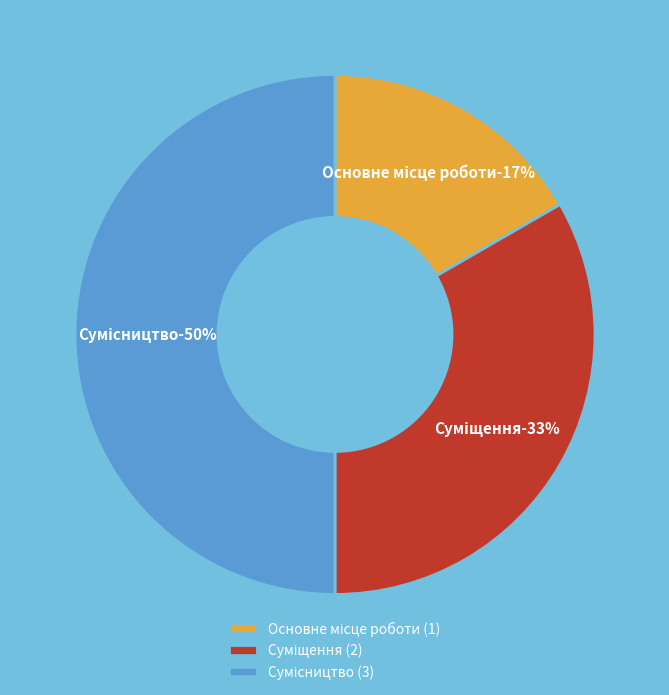

To the nearest percent, what is the combined percentage of Суміщення and Сумісництво?

83%